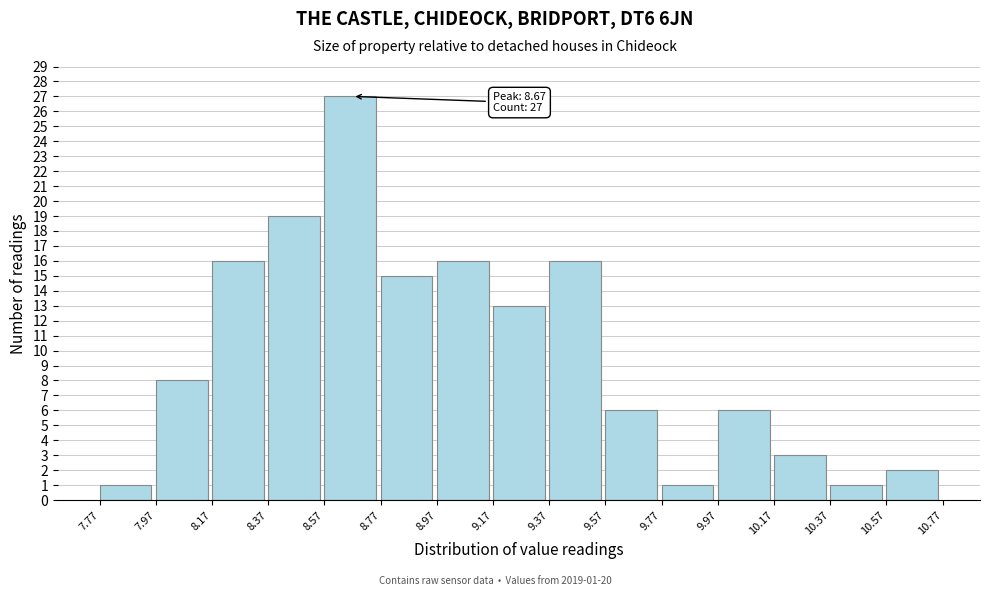

Over which range of the x-axis is the bar tallest?

8.57 to 8.77